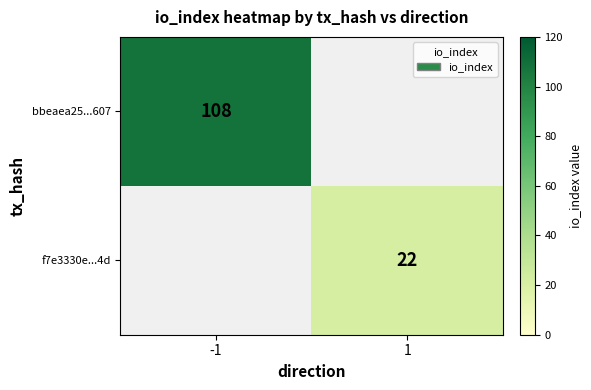

The f7e3330e...4d series shows 32 at 1. True or false?

False